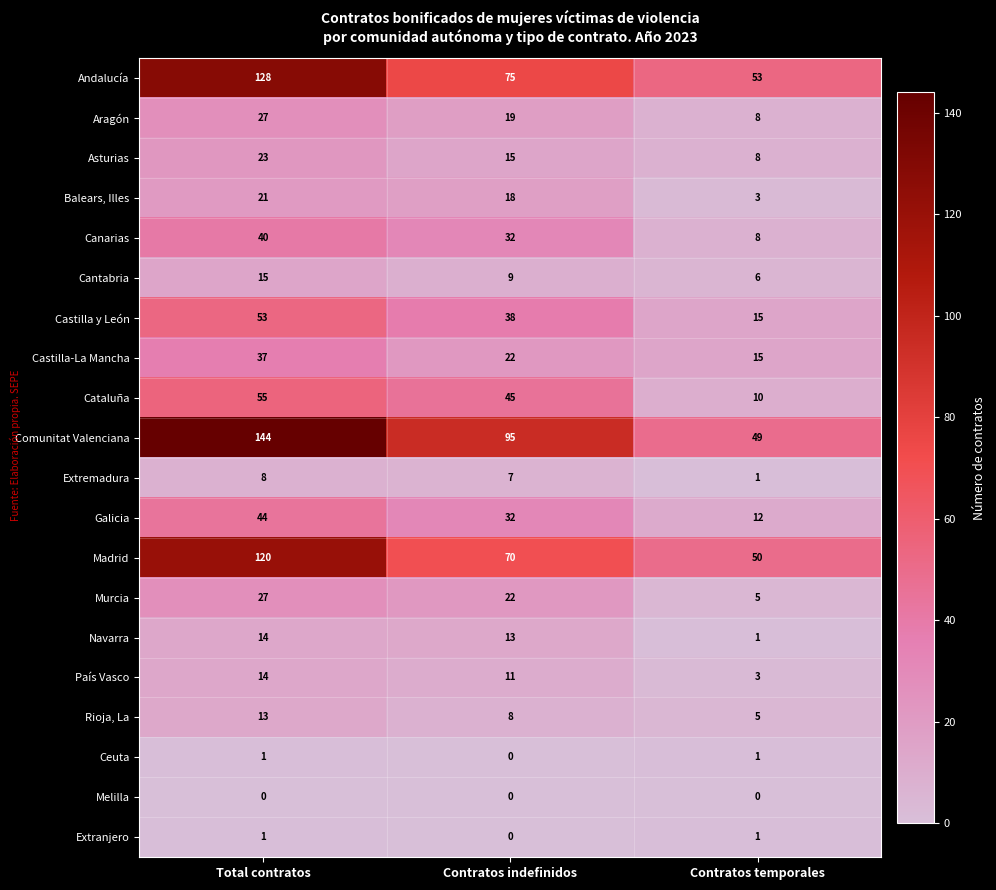

What is the difference between the second highest and minimum values in the Galicia series?

20